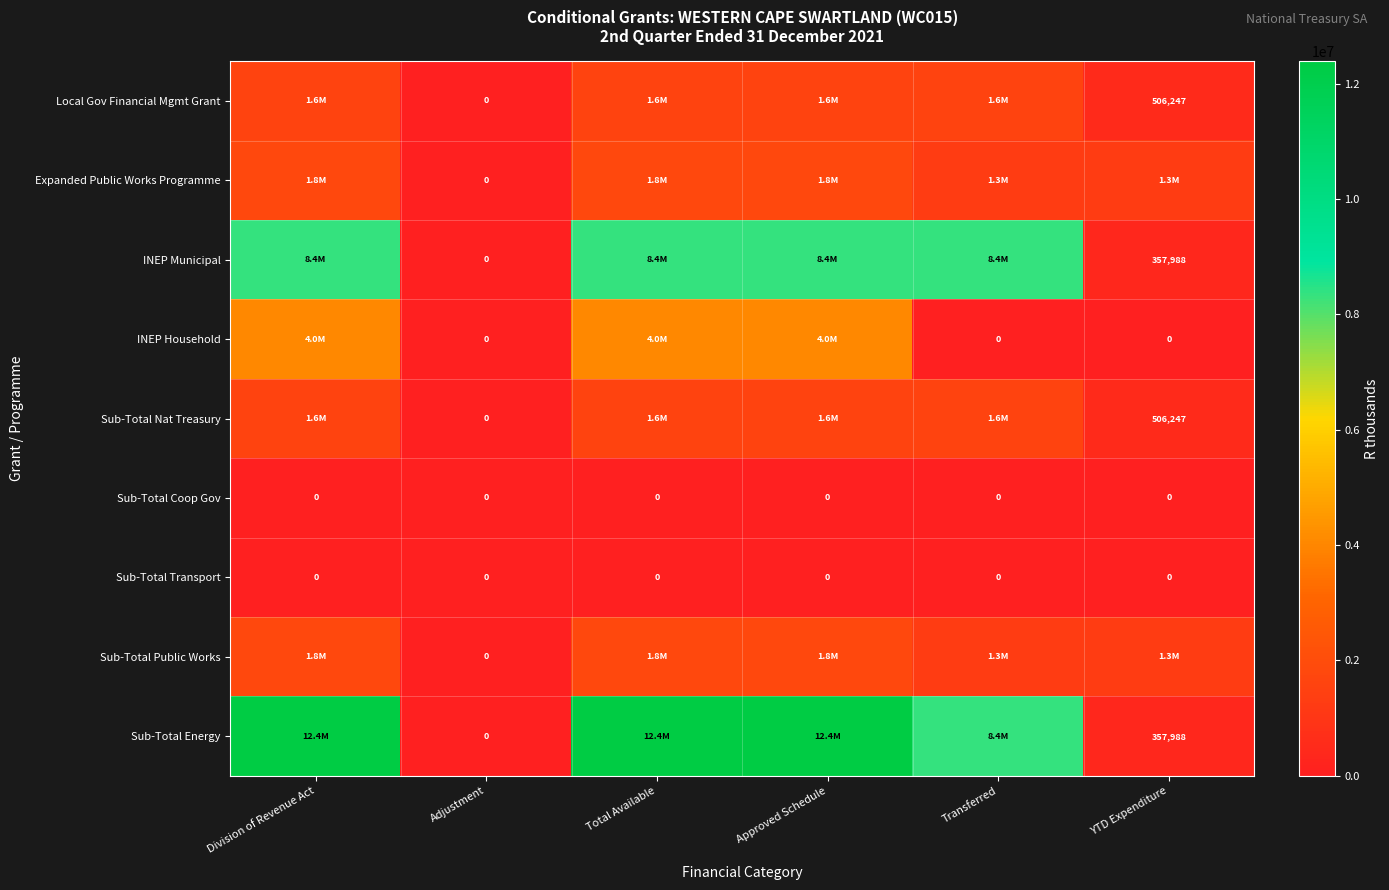

List the series in order of their peak value, highest first.

Sub-Total Energy, INEP Municipal, INEP Household, Expanded Public Works Programme, Sub-Total Public Works, Local Gov Financial Mgmt Grant, Sub-Total Nat Treasury, Sub-Total Coop Gov, Sub-Total Transport